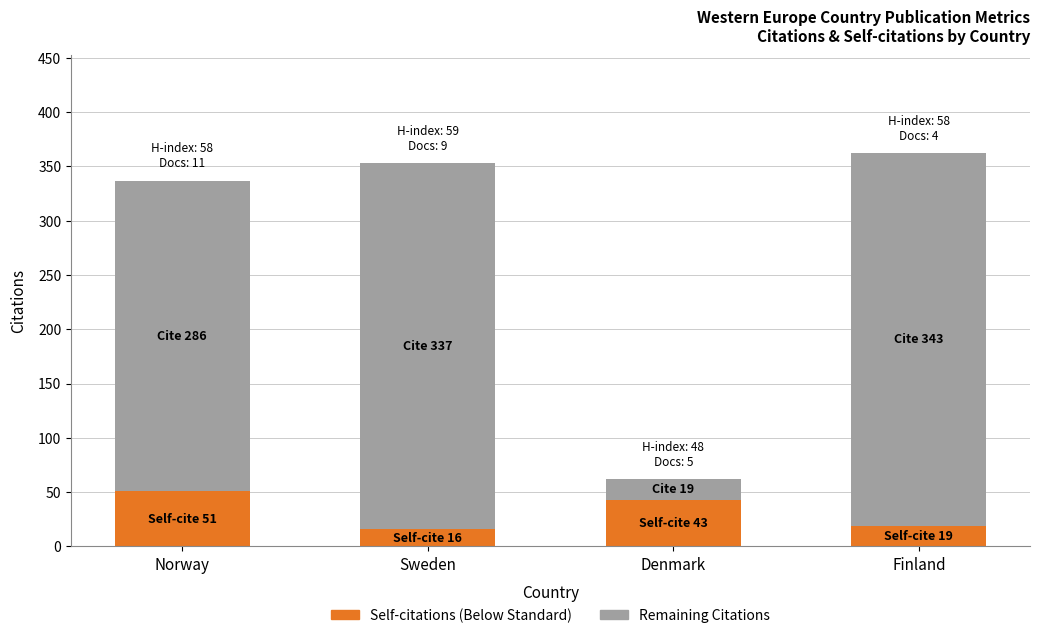

The Self-citations (Below Standard) series shows 60 at Denmark. True or false?

False